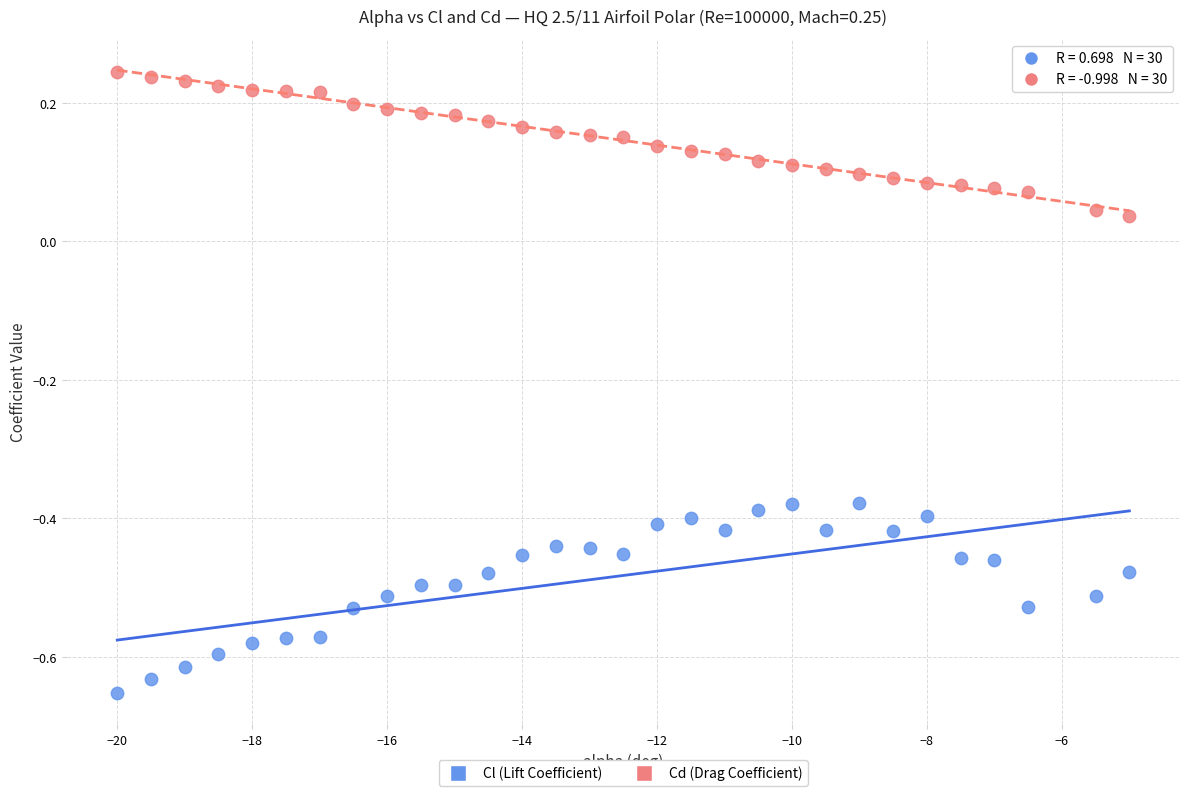

Which series reaches the maximum Y coordinate?

Cd (Drag Coefficient)